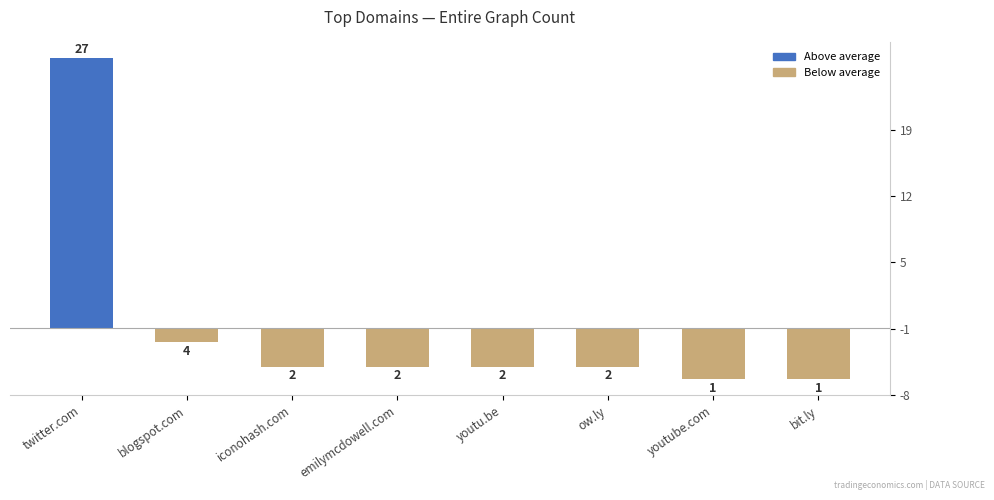

At which label is the value closest to 8?

blogspot.com